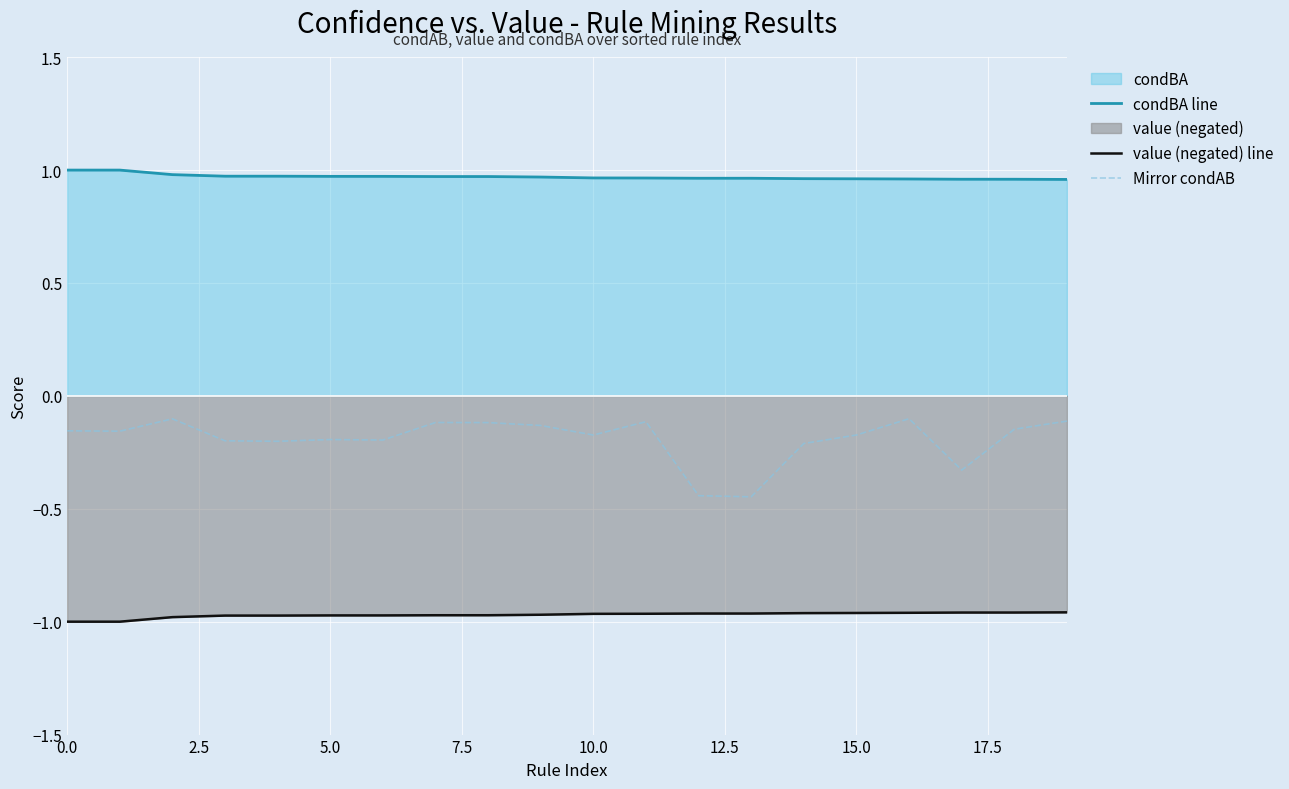

List the series in order of their overall mean, lowest first.

value (negated) line, Mirror condAB, condBA line